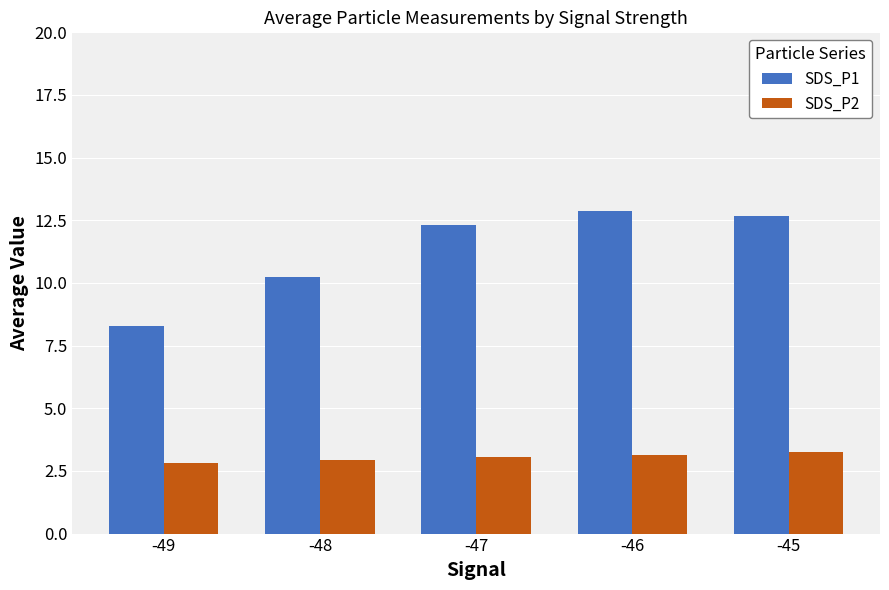

Which series has the largest range (max minus min)?

SDS_P1